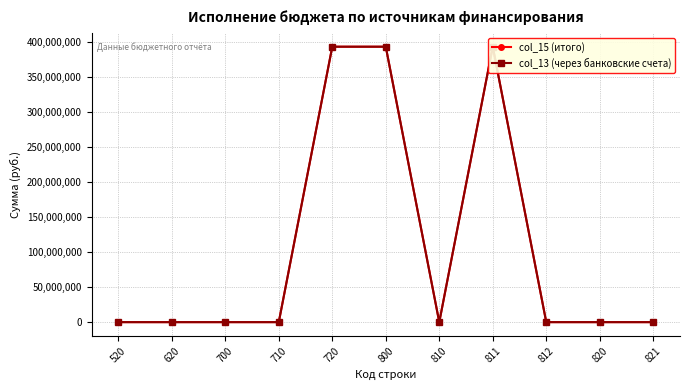

True or false: col_13 (через банковские счета) and col_15 (итого) cross at least once.

False